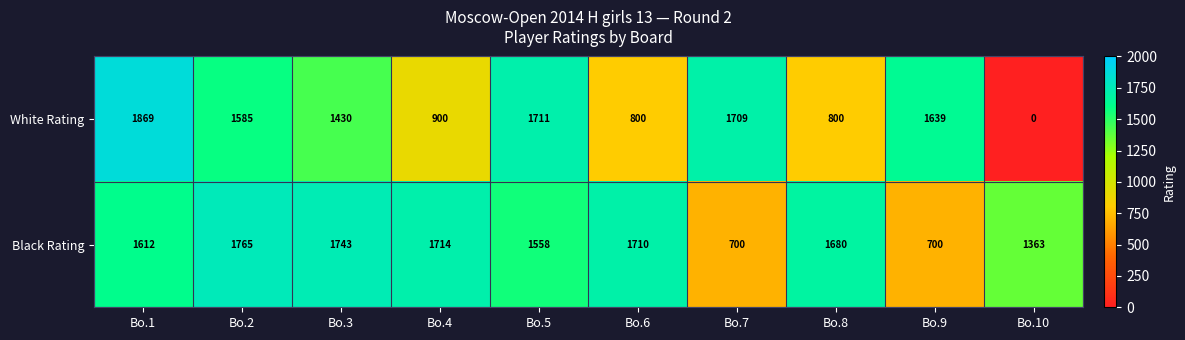

Which category has the lowest value across all series?

Bo.10